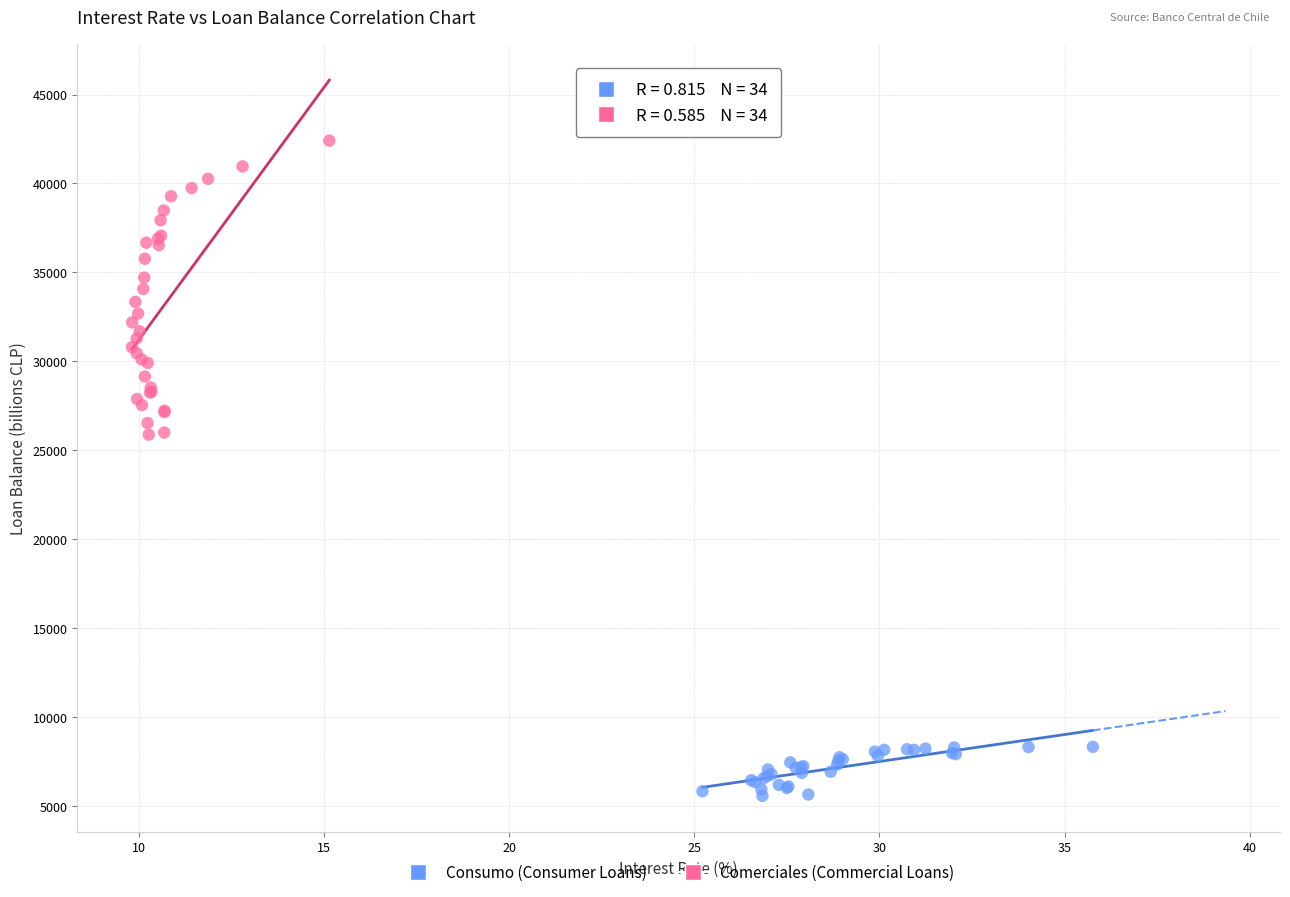

Which series contains the lowest Y value?

Consumo (Consumer Loans)